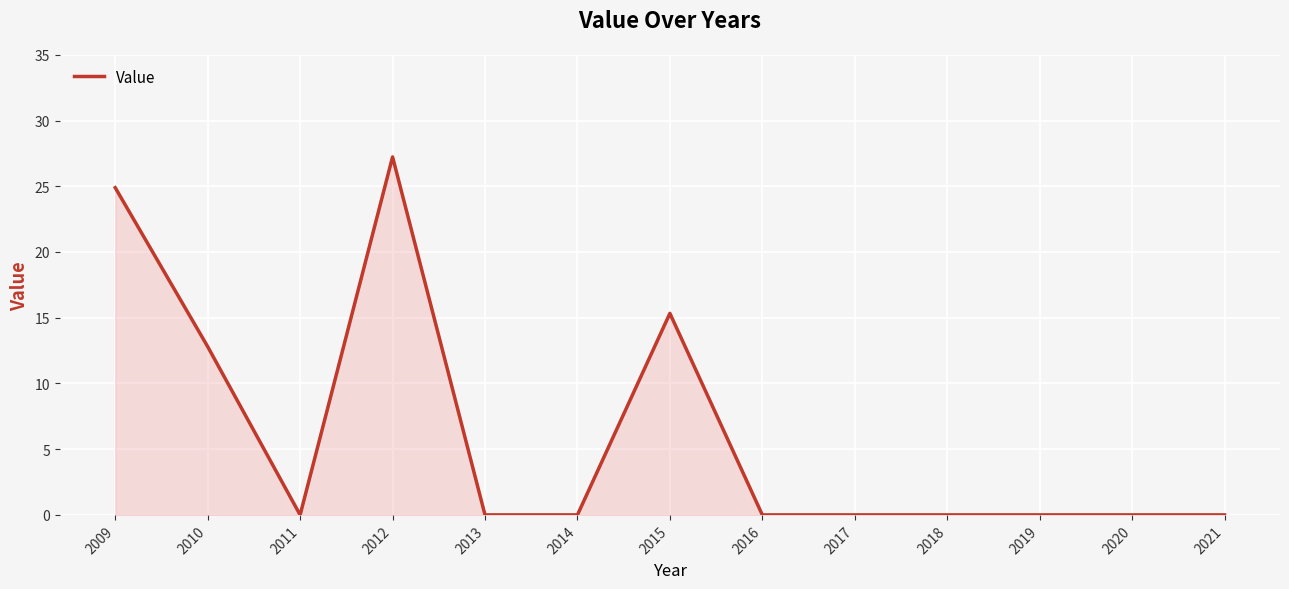

At which category does the chart reach its peak across all series?

2012